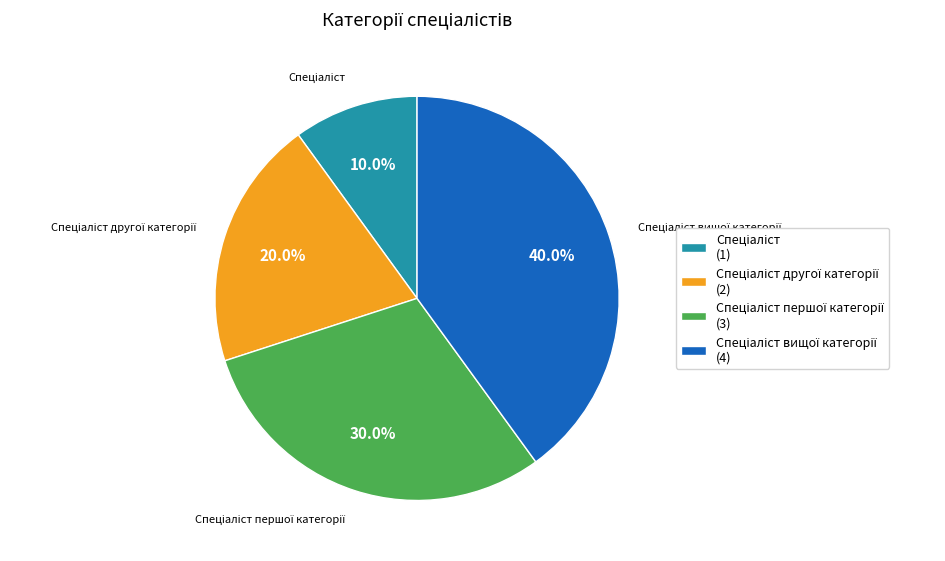

Is there a majority slice in this chart?

No